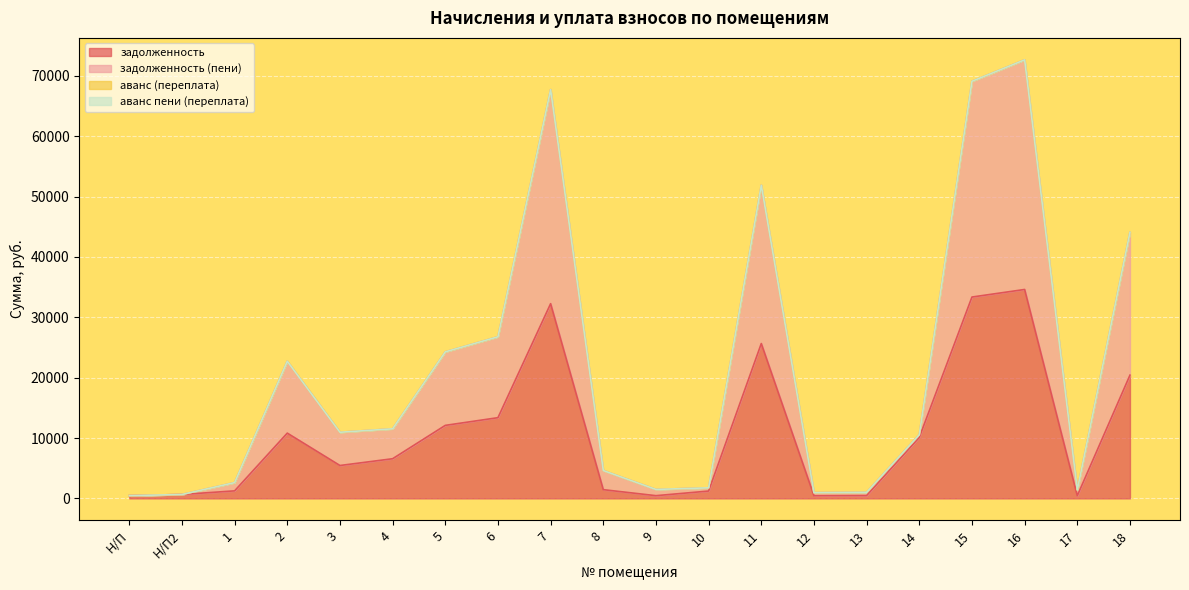

True or false: задолженность and задолженность (пени) intersect in this chart.

False